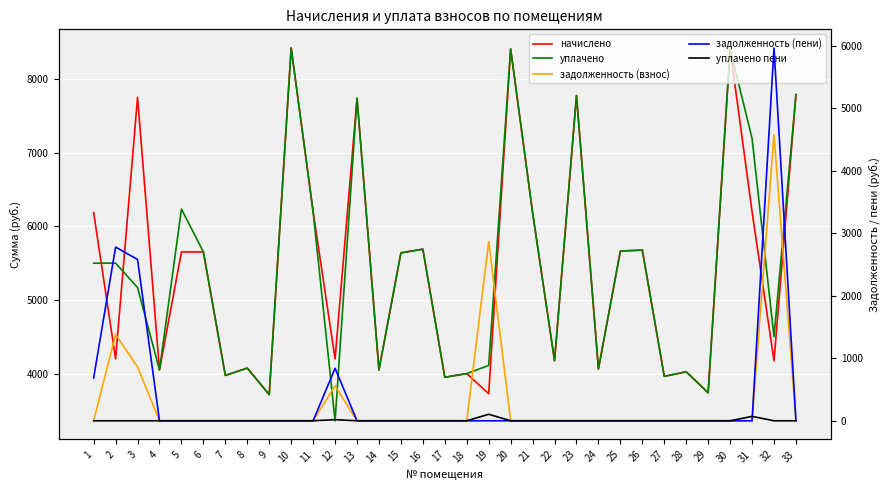

Between 6 and 28, which series saw the biggest shift?

начислено